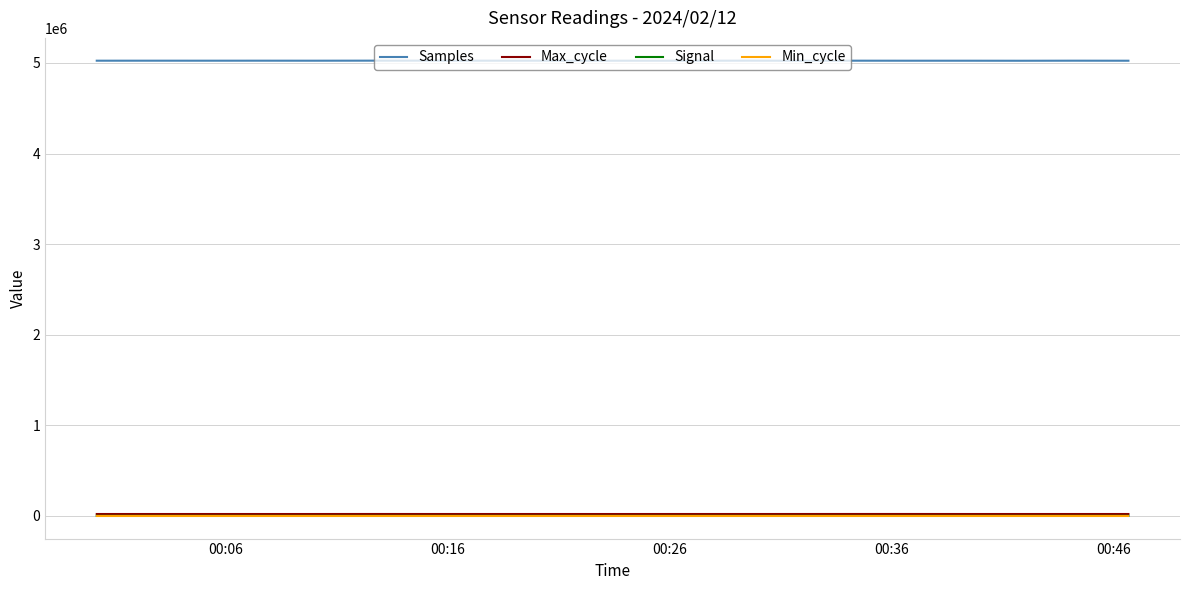

What is the lowest value of the Max_cycle series?

19901